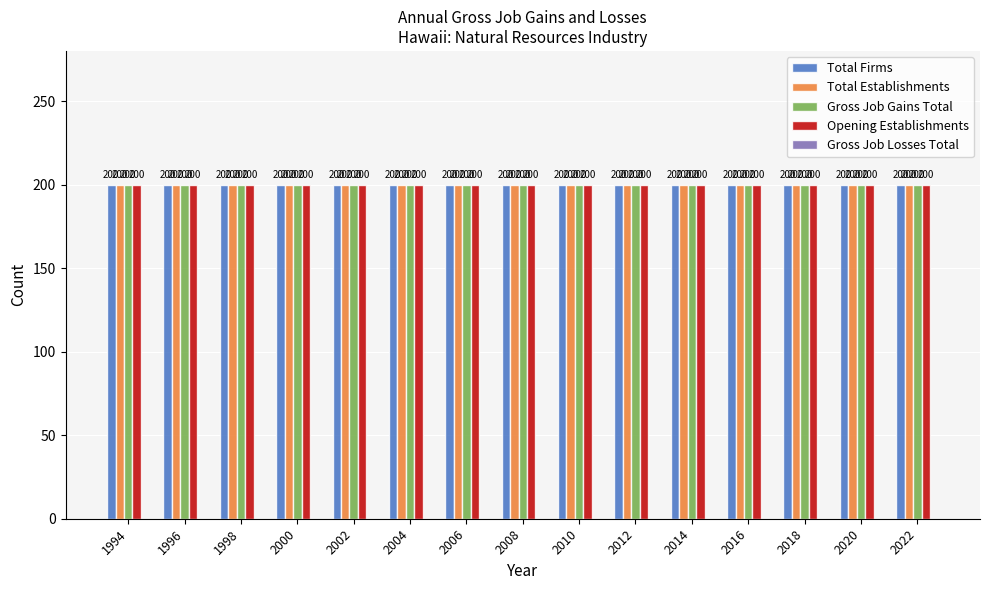

Which series has the largest total across all categories?

Total Firms